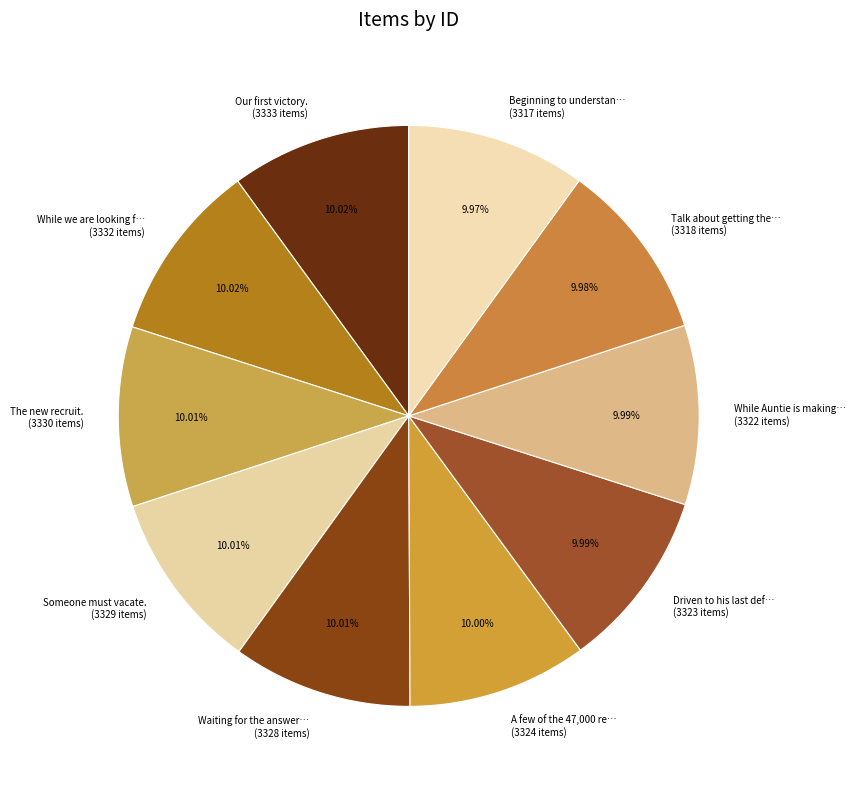

Which category has the biggest portion of the pie?

Our first victory.